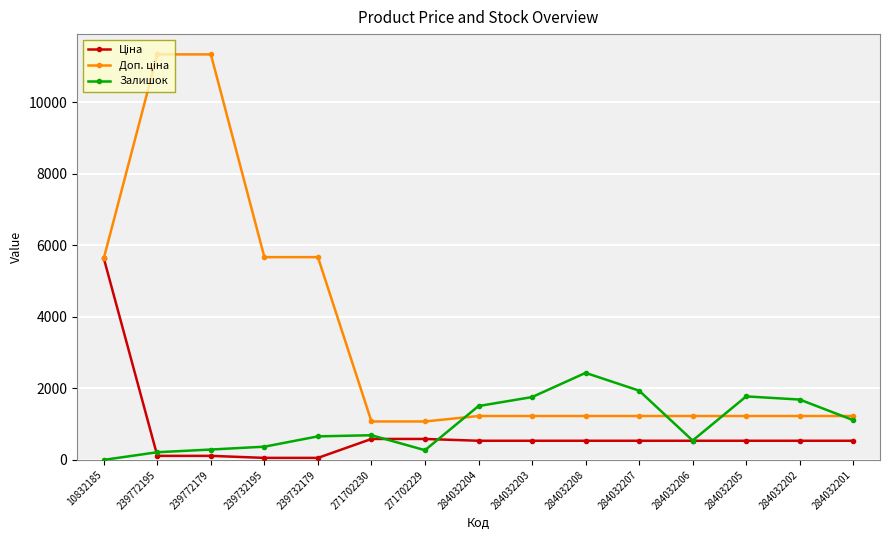

At how many categories does at least one series exceed 3147?

5